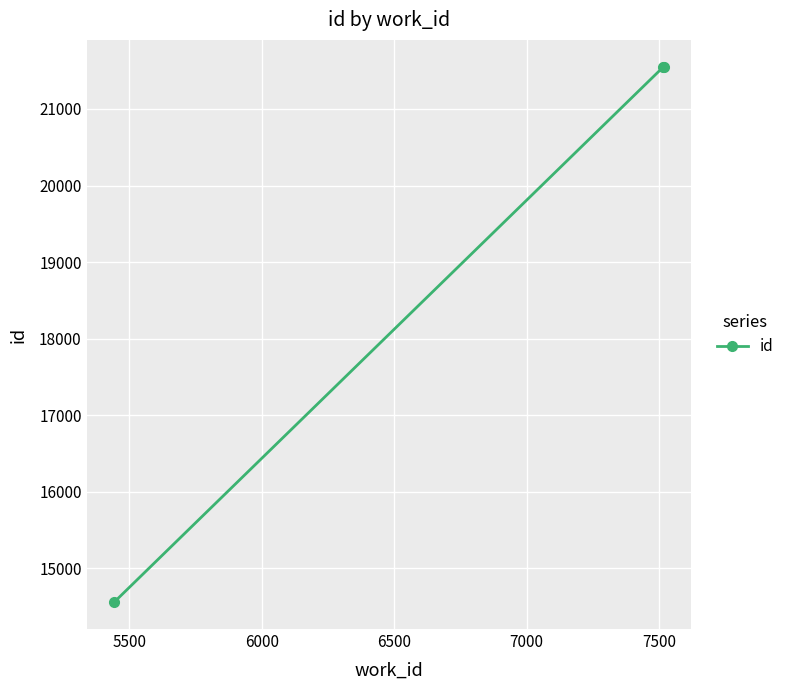

What is the value of the 2nd point from the left?

21550